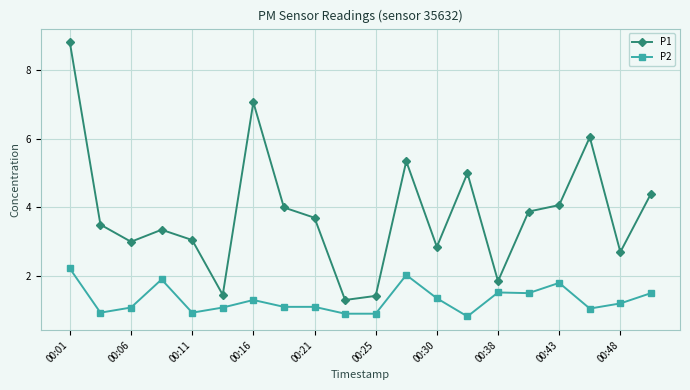

Which series has the widest spread of values?

P1